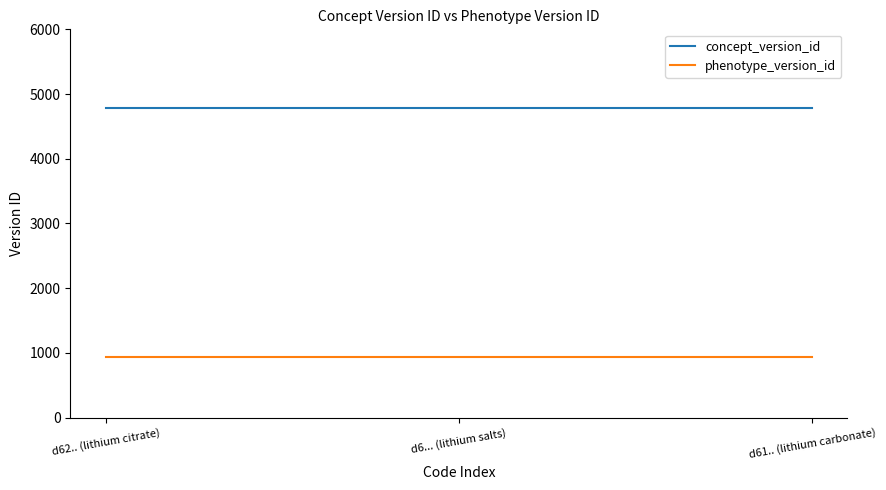

What is the difference between the highest and lowest values at d62.. (lithium citrate)?

3856